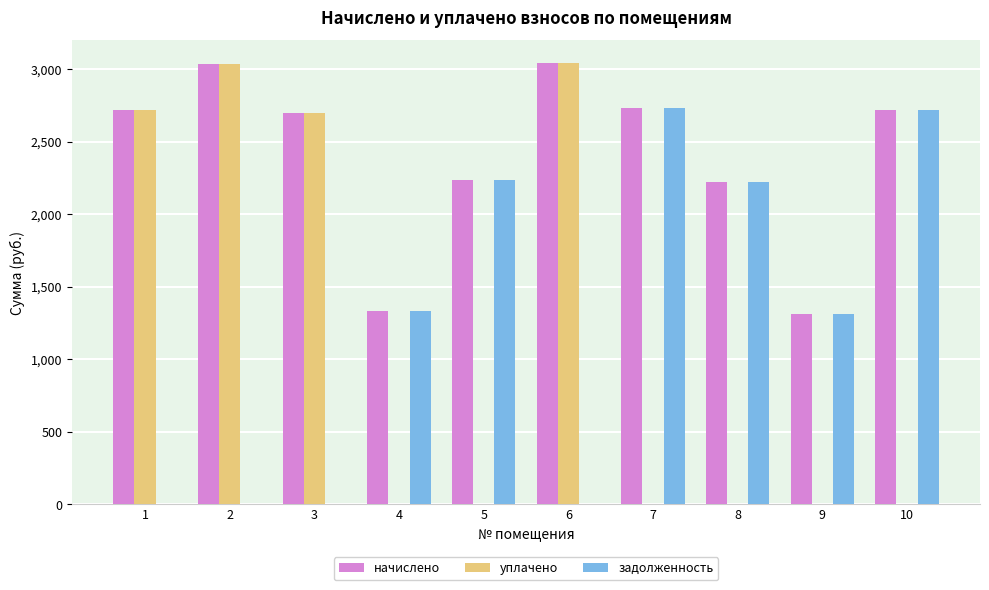

Which series changed the most between 3 and 9?

уплачено